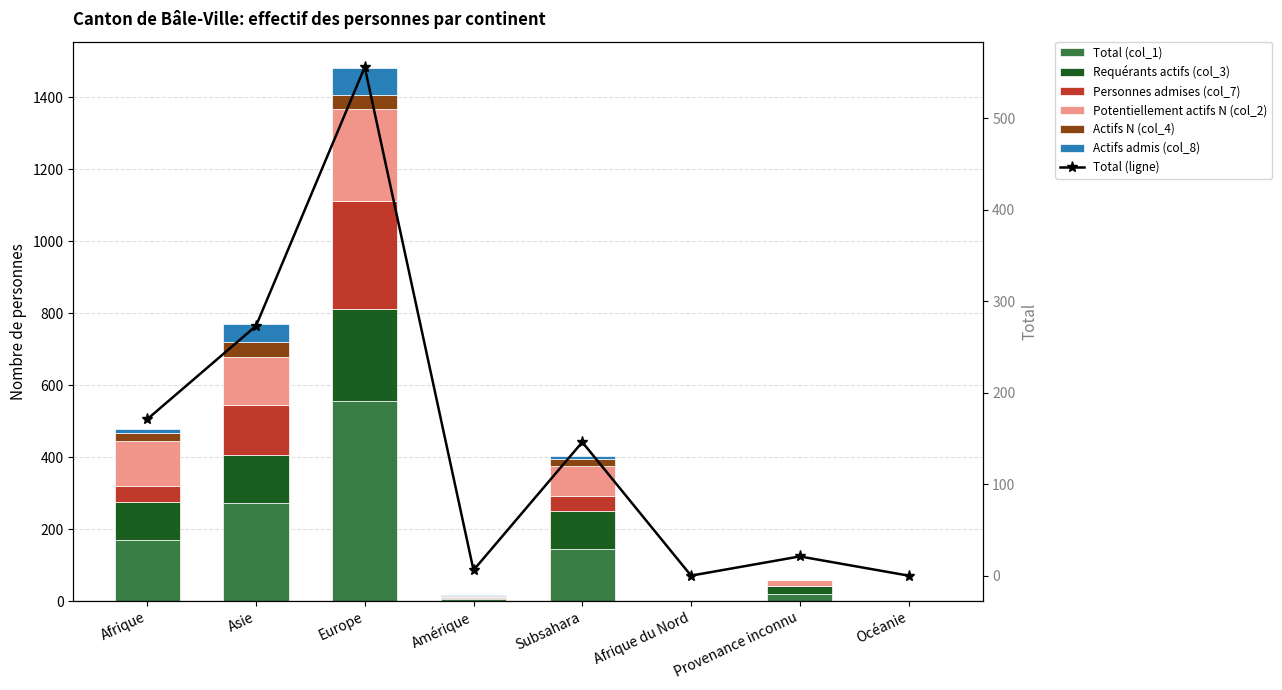

The Personnes admises (col_7) series shows 0 at Provenance inconnu. True or false?

True